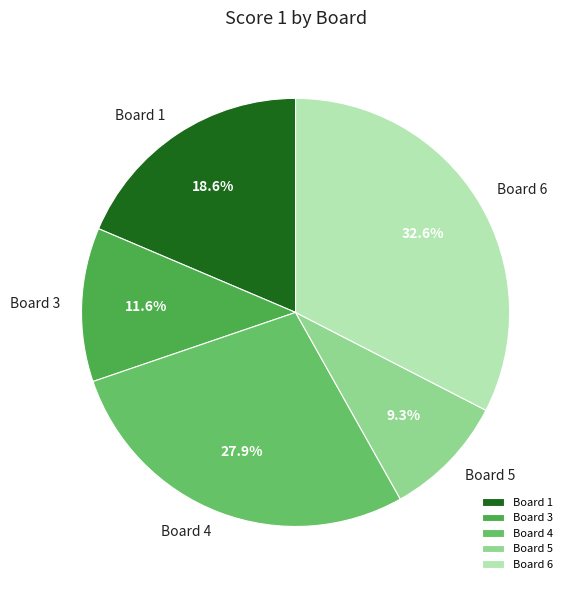

Do Board 6 and Board 1 together represent more than half of the pie?

Yes